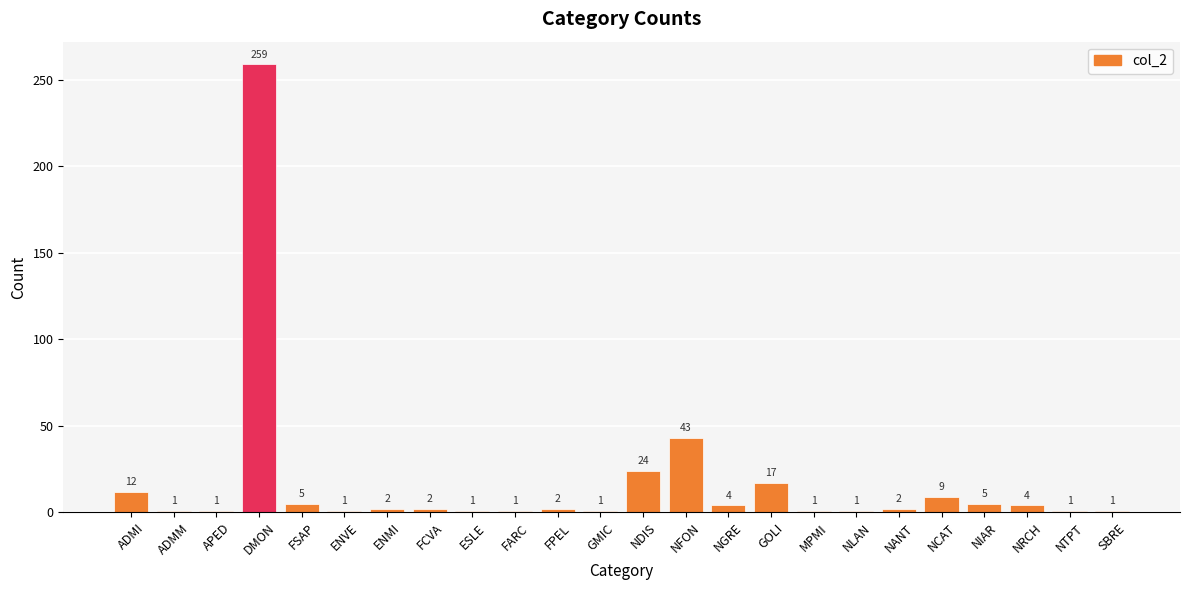

What is the sum of all values?

400